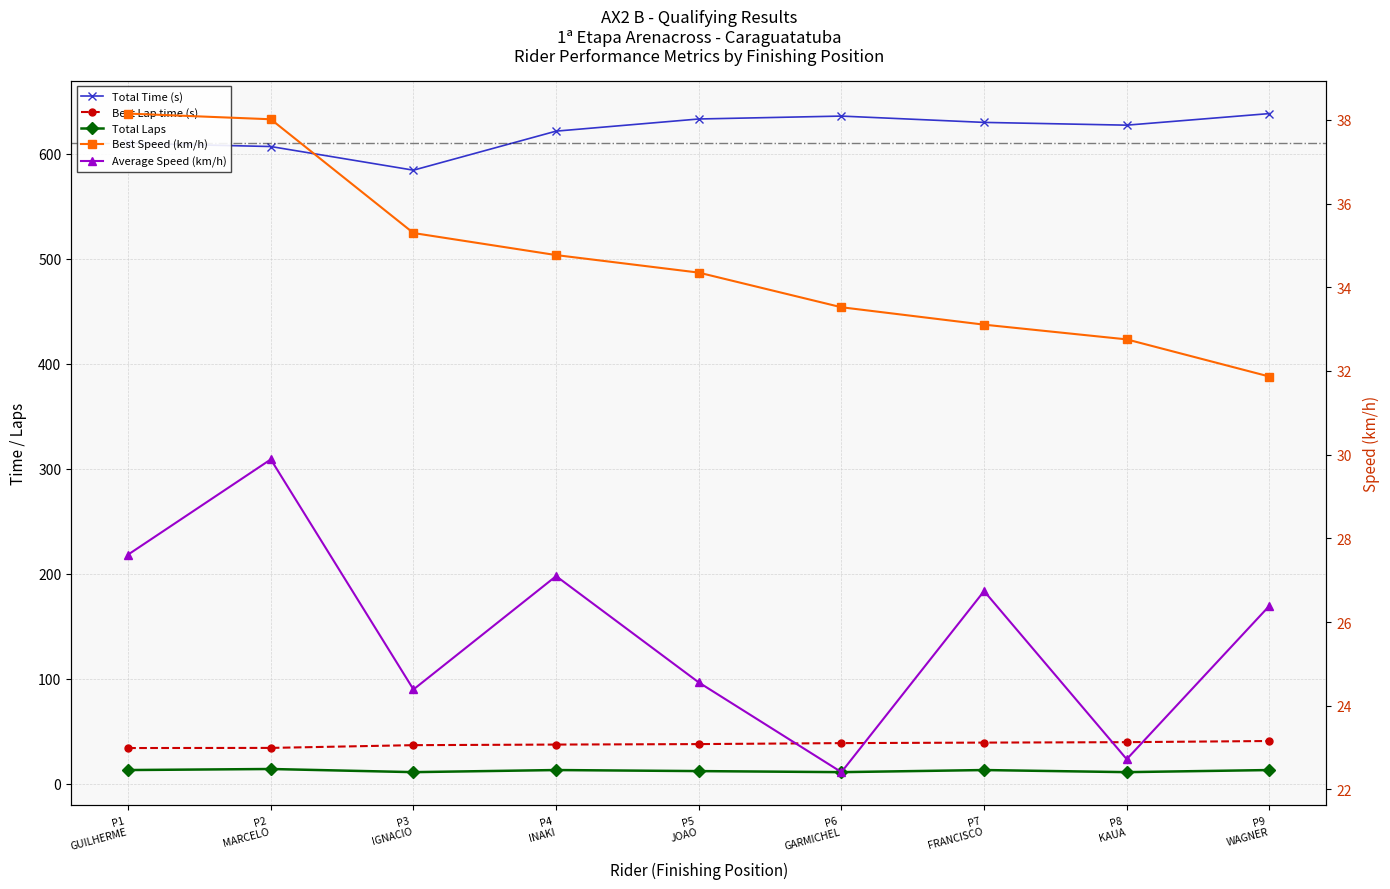

True or false: Average Speed (km/h) and Total Time (s) cross at least once.

False